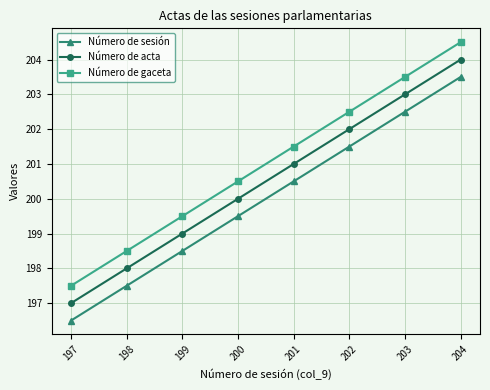

What is the value of the Número de acta point at the 8th from the left?

204.0